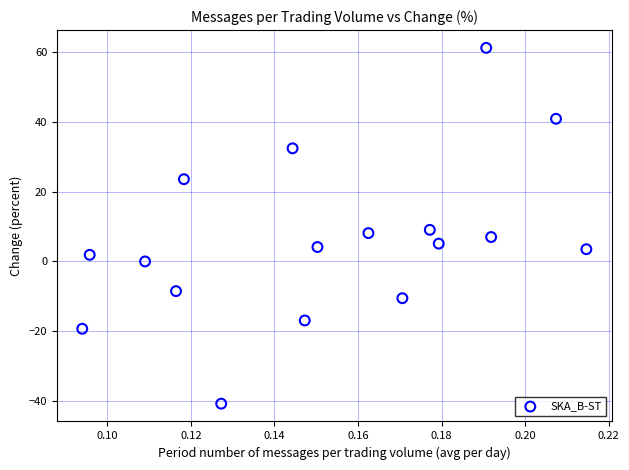

What is the range of Y values (max minus min)?

101.8